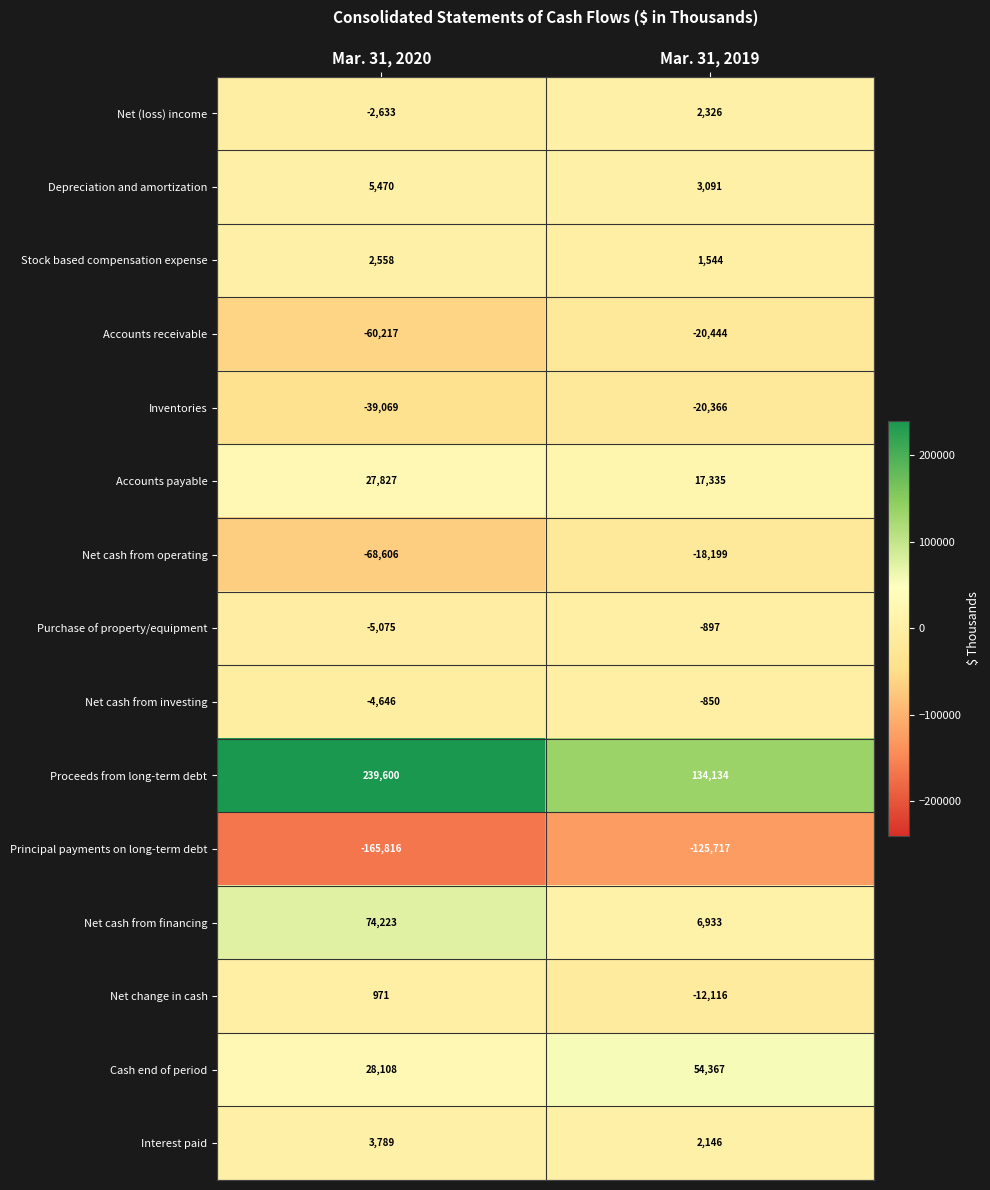

What is the difference between the Net cash from financing values at Mar. 31, 2020 and Mar. 31, 2019?

67290